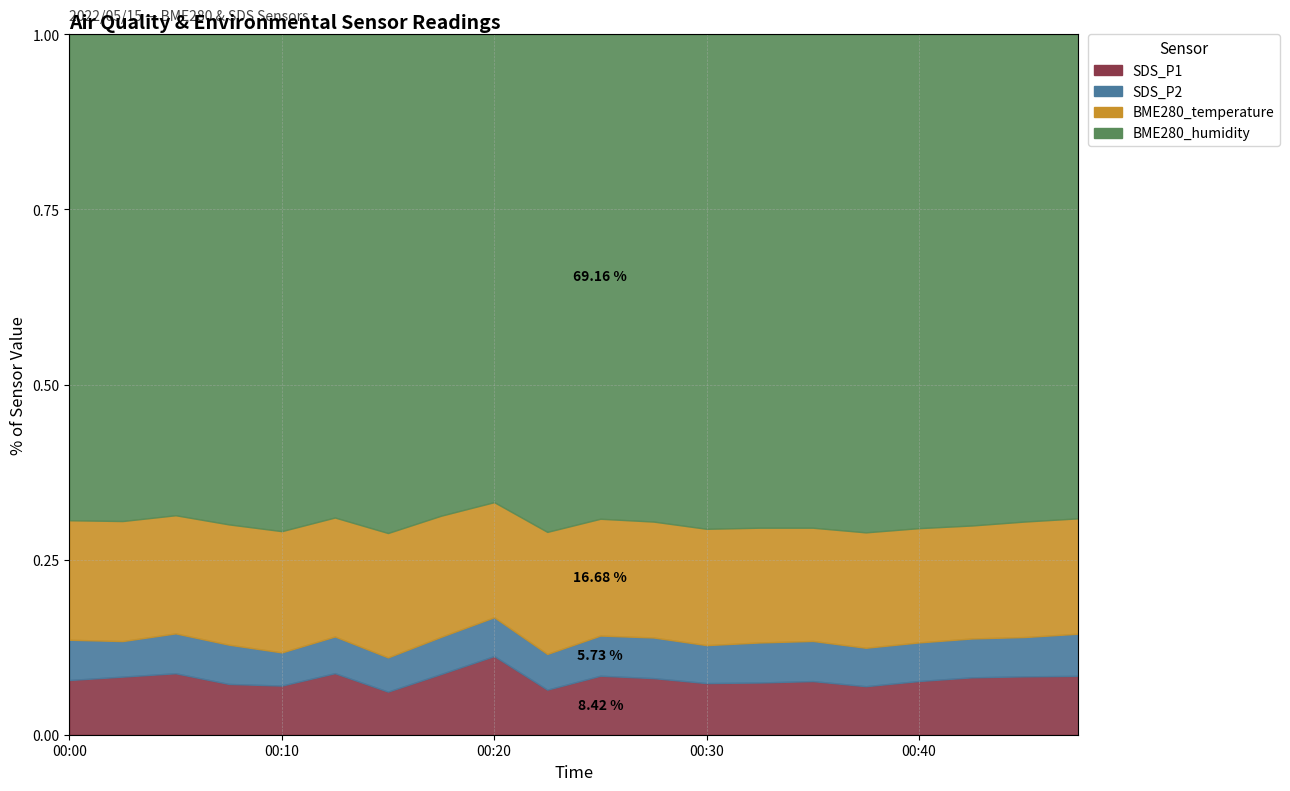

How many lines are shown in the chart?

4